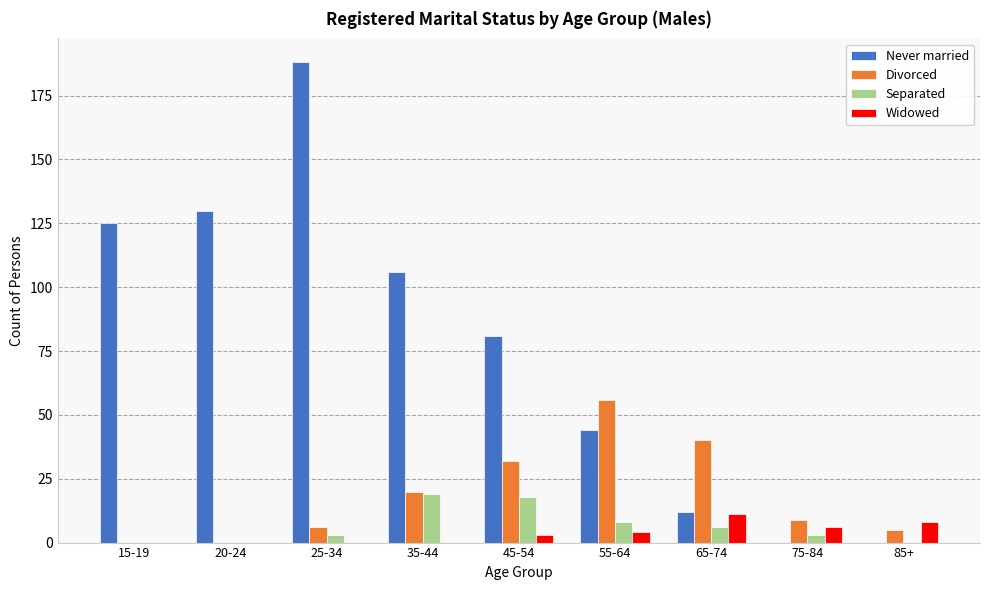

Which series changed the most between 15-19 and 55-64?

Never married